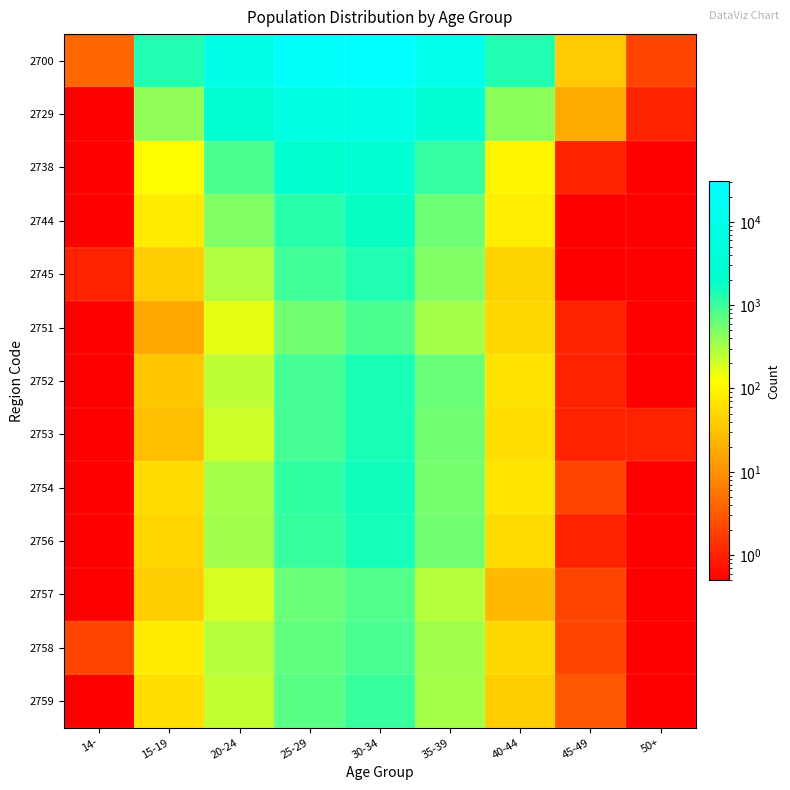

At which category does the chart reach its peak across all series?

30-34